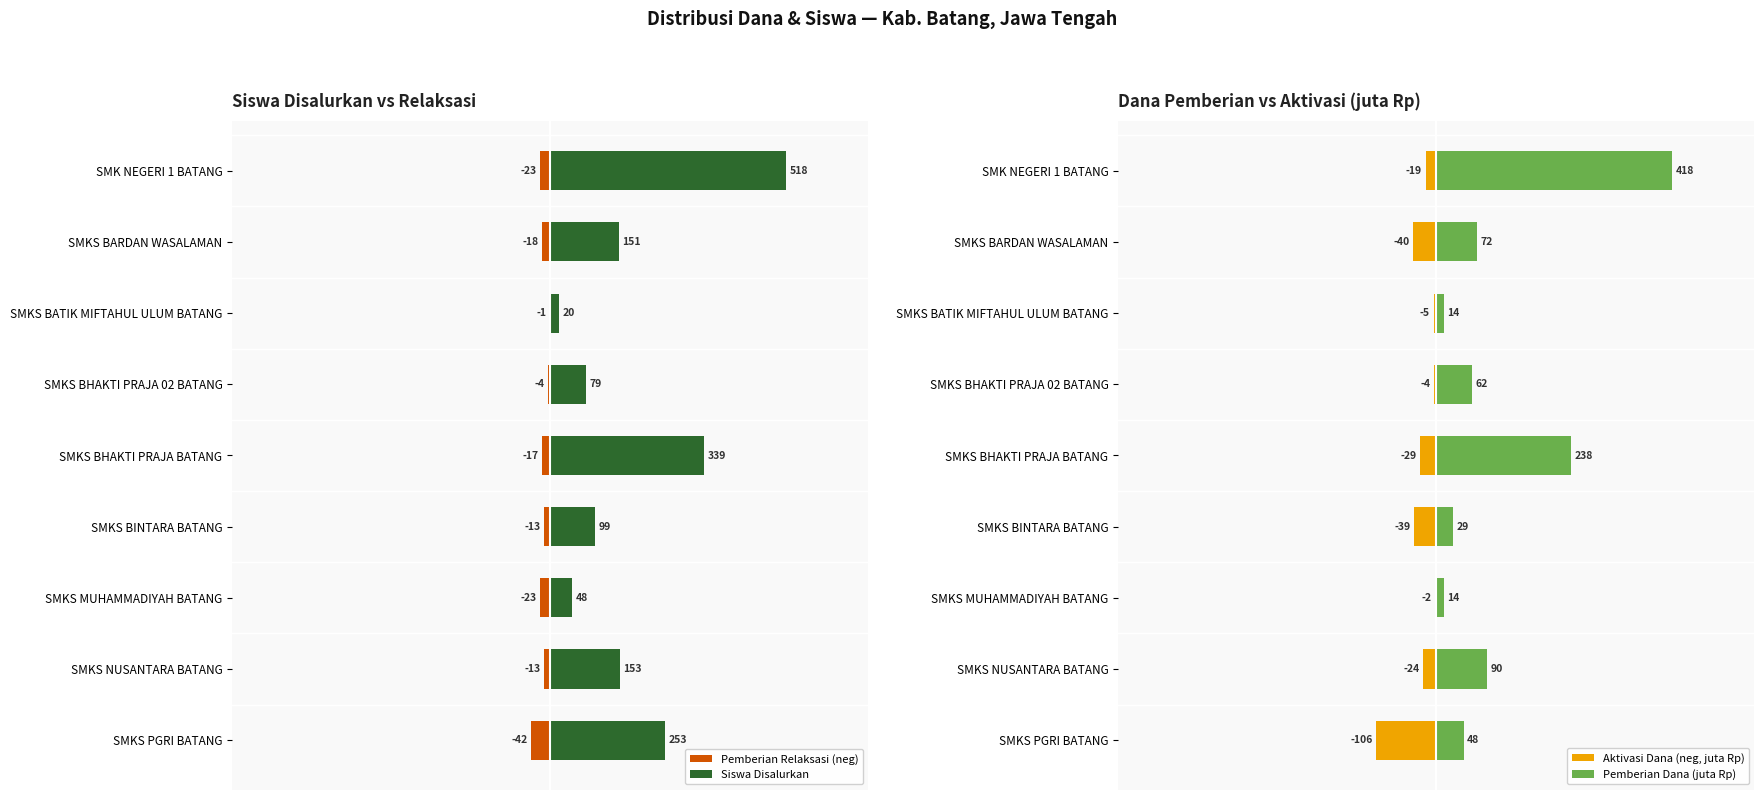

How many data points in Aktivasi Dana (neg, juta Rp) are above -24?

4